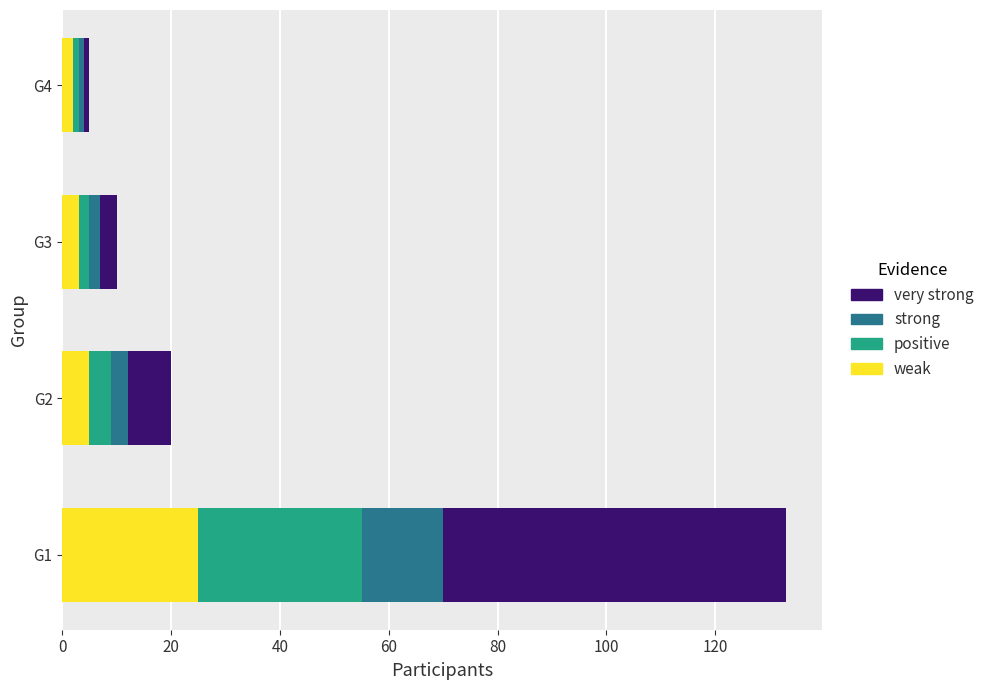

What is the maximum value for weak?

25